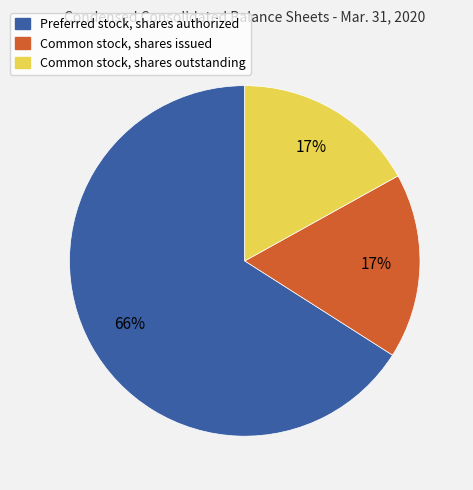

What is the largest slice in the pie chart?

Preferred stock, shares authorized